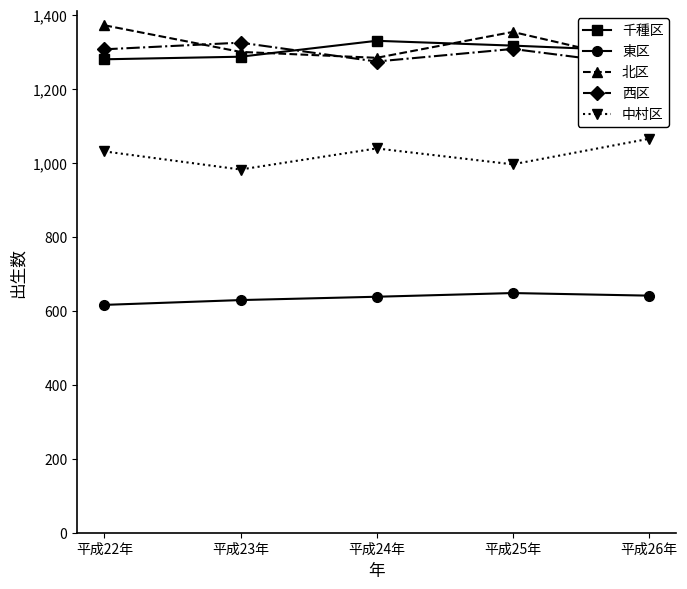

At which category does 北区 reach its first local valley?

平成24年